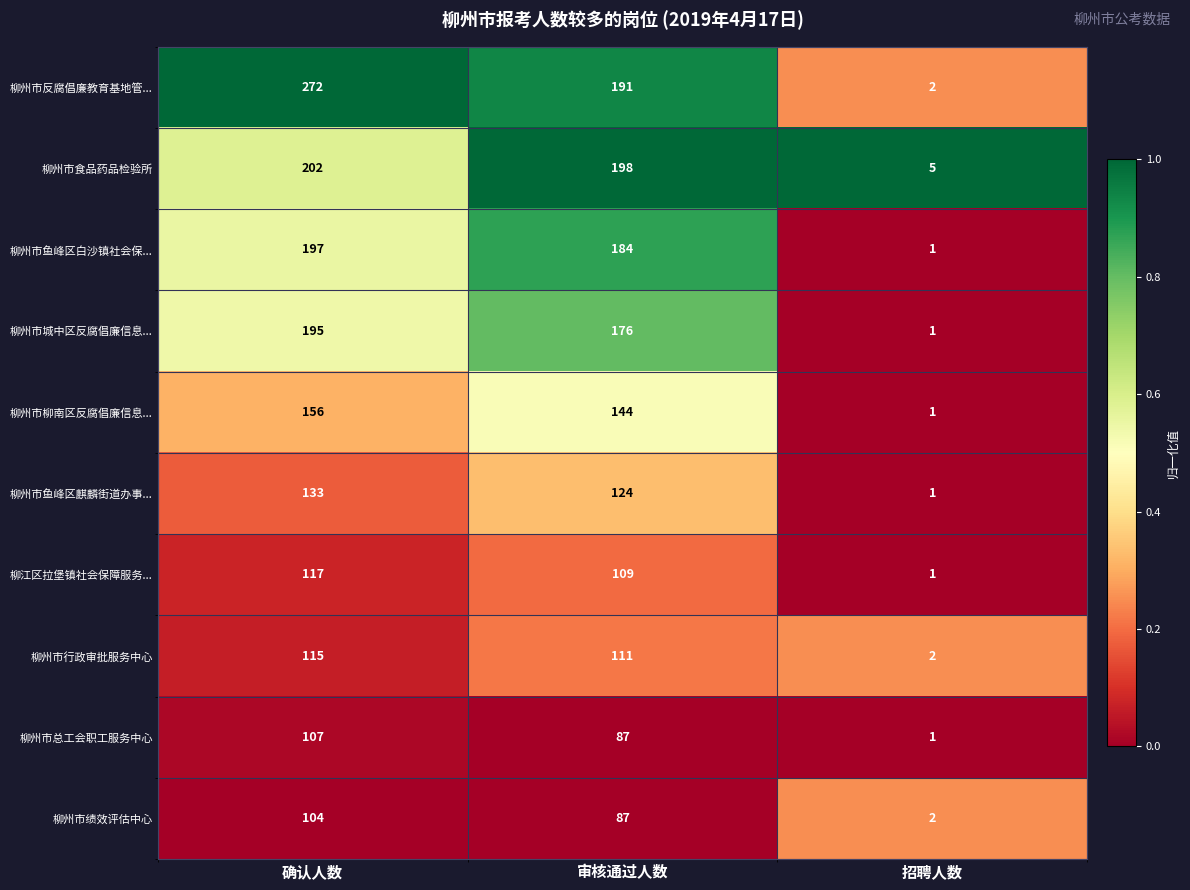

Is it true that 柳州市鱼峰区白沙镇社会保... equals 272 at 审核通过人数?

False